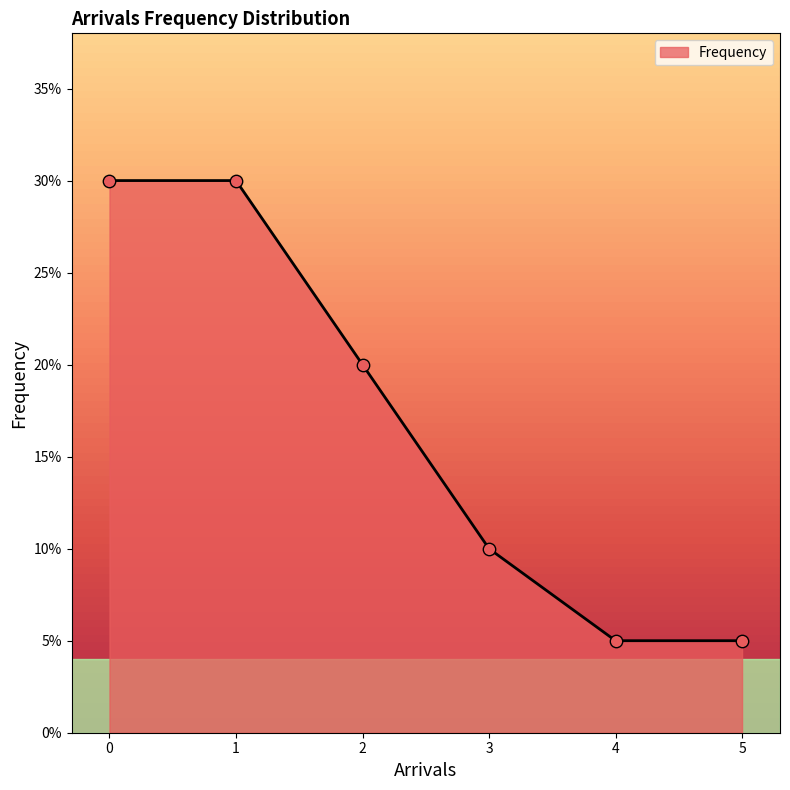

Between 3 and 4, which is larger?

3